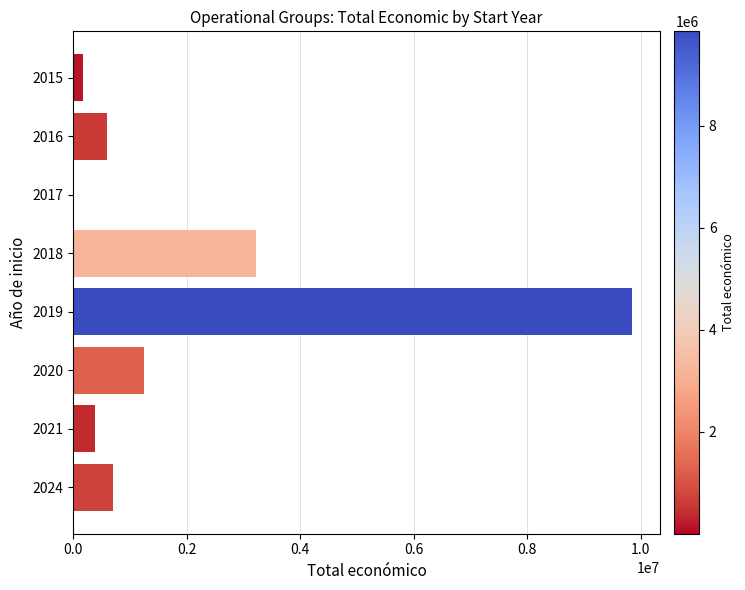

How many data points does each series have?

8